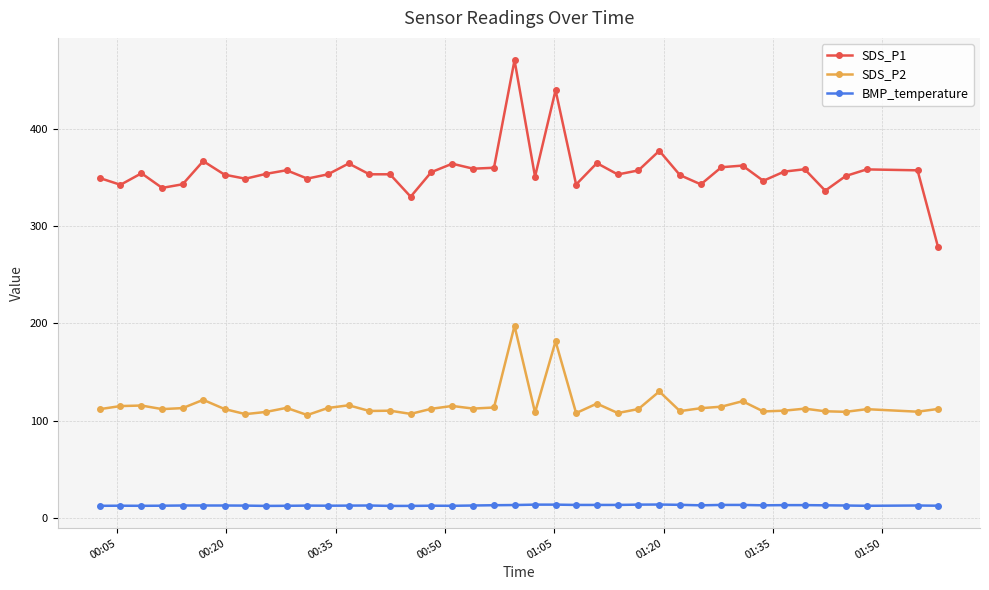

True or false: BMP_temperature has more than 1 points higher than both neighbors.

True